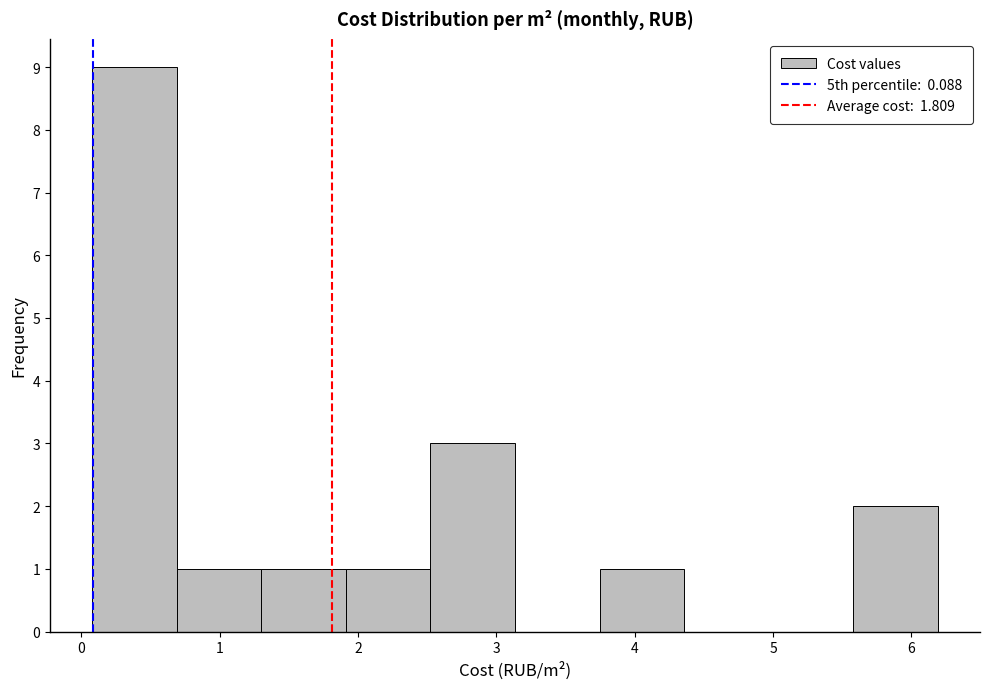

What is the height of the bar covering 3.7 to 4.4 on the x-axis? Neither the bar edges nor the heights are printed on the chart, so give them approximately, as read against the axes.

1